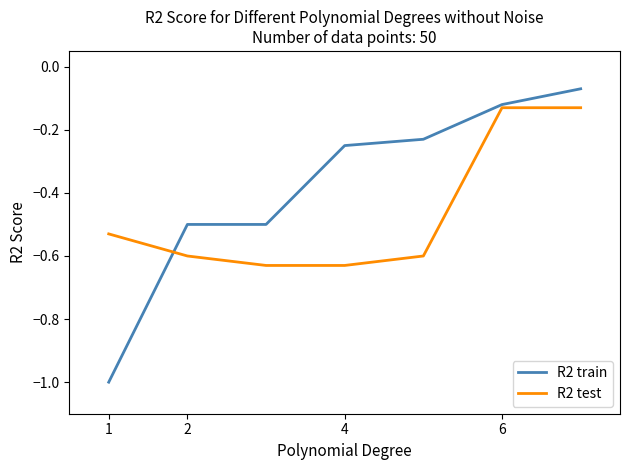

Which series has the largest range (max minus min)?

R2 train